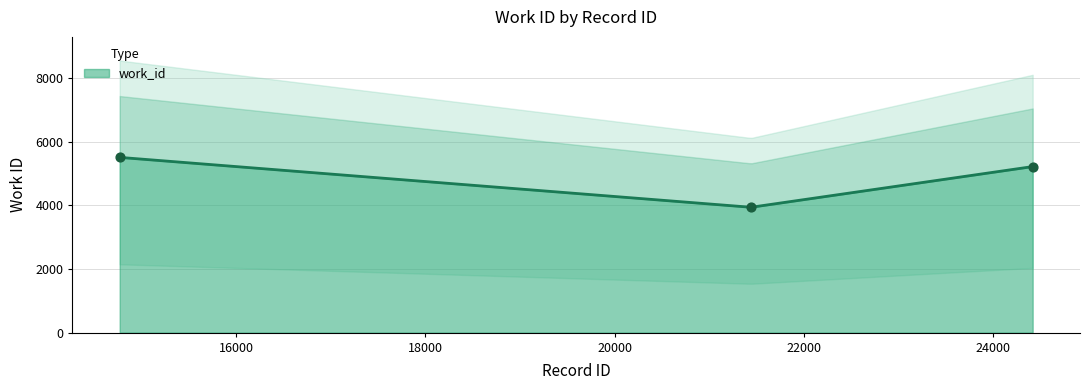

What is the change in value from 14770 to 24414?

-289